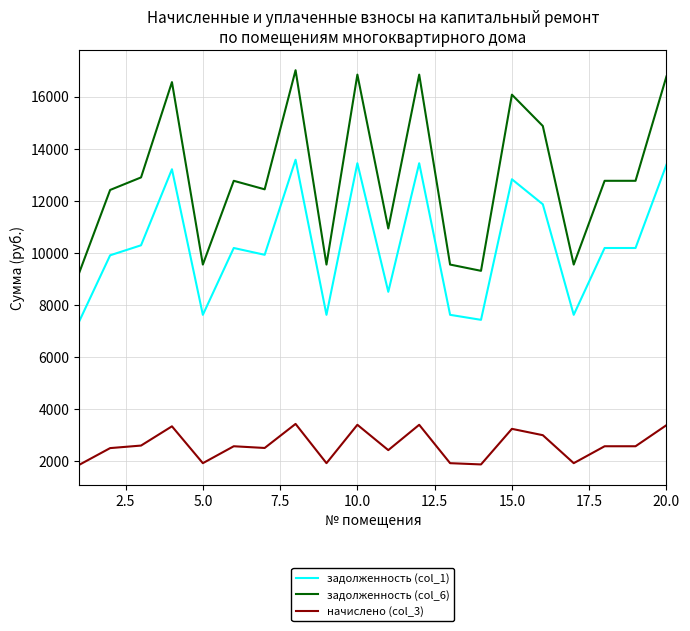

Which series has the largest total across all categories?

задолженность (col_6)